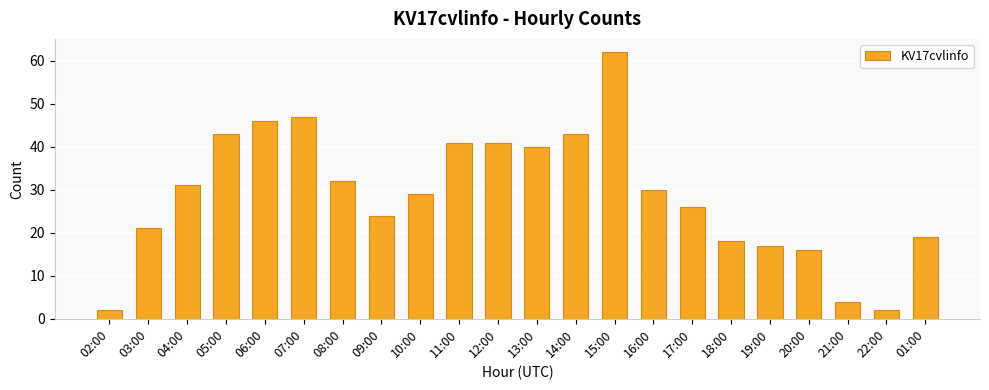

What is the ratio of the value at 12:00 to the value at 10:00?

1.4